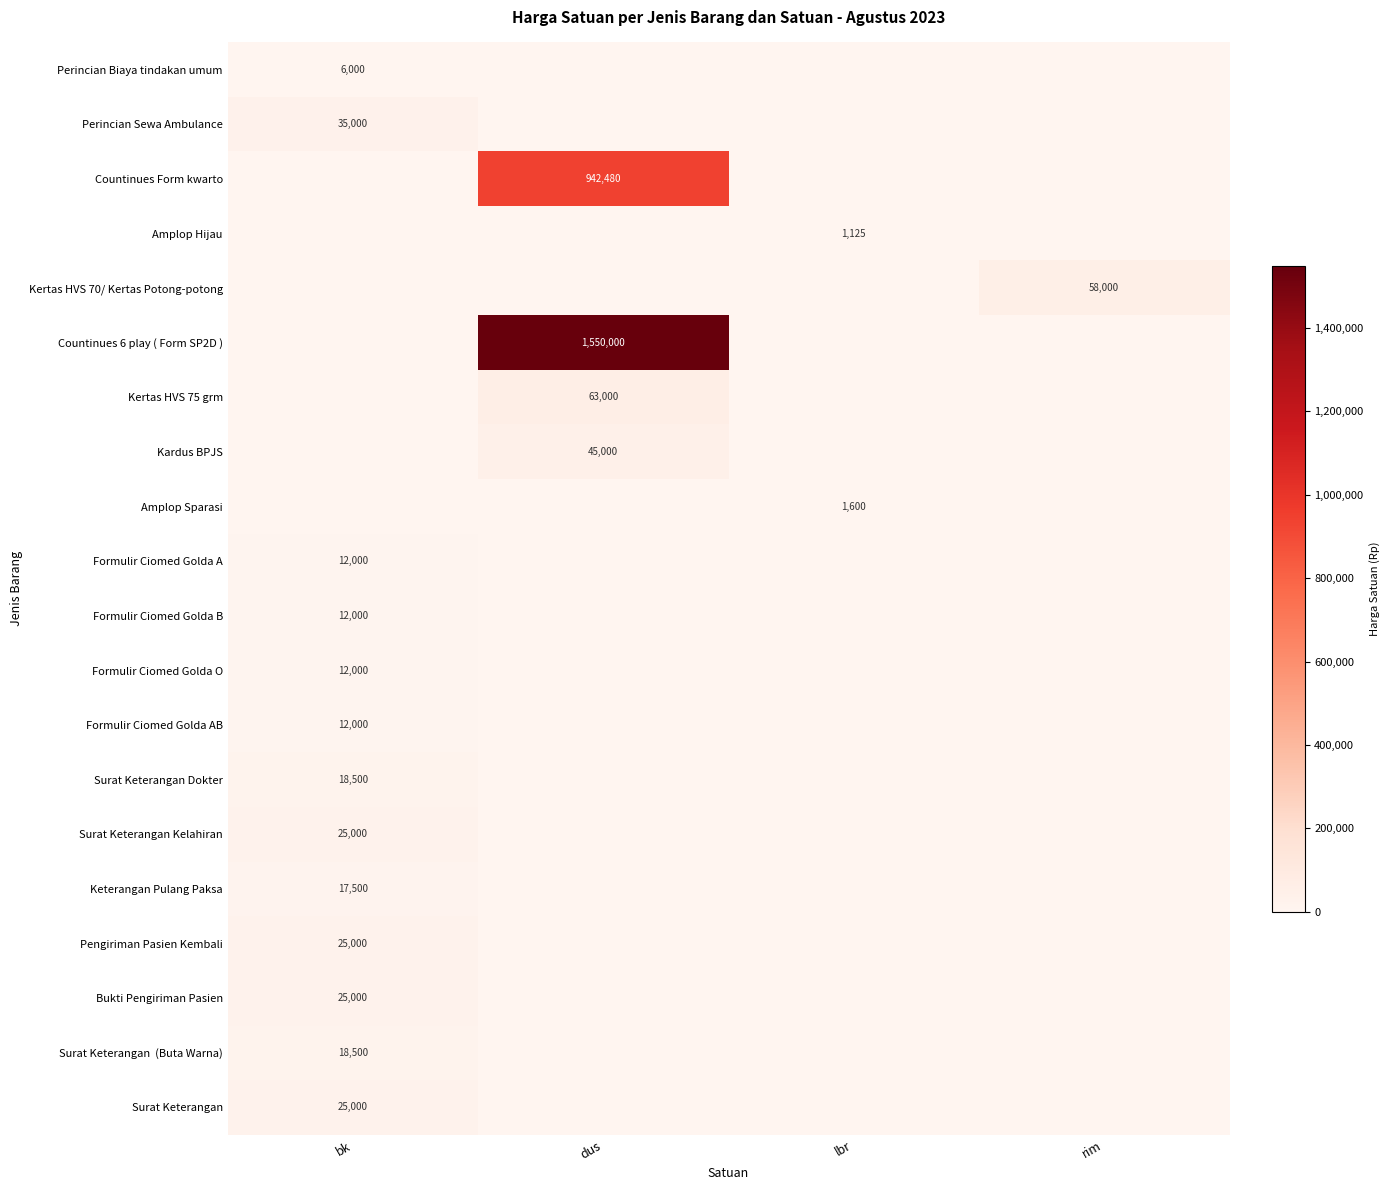

The value of Surat Keterangan at bk is 25000. True or false?

True